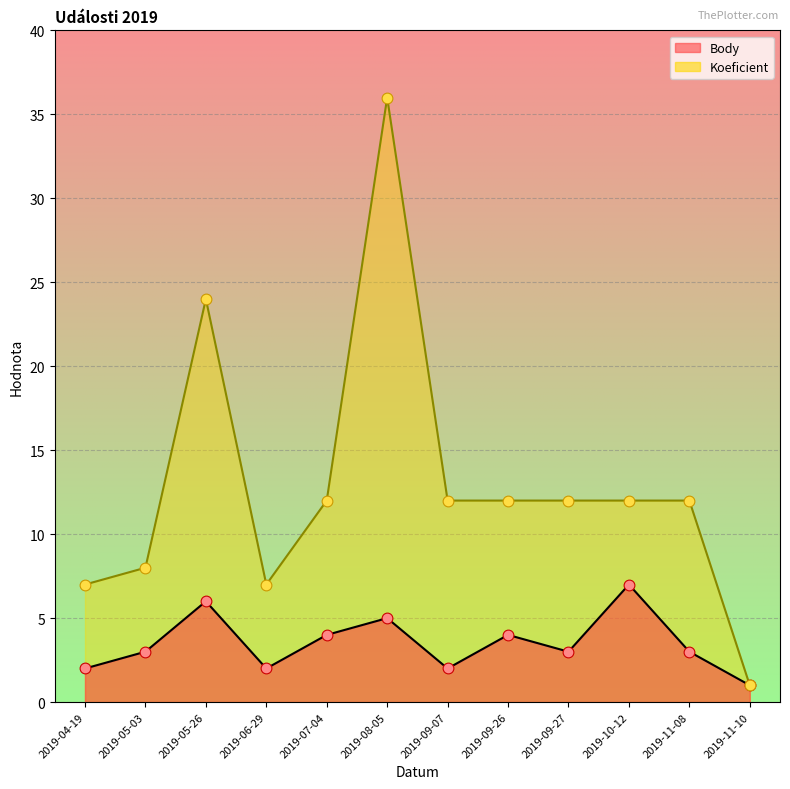

Which series reaches the maximum Y coordinate?

Koeficient